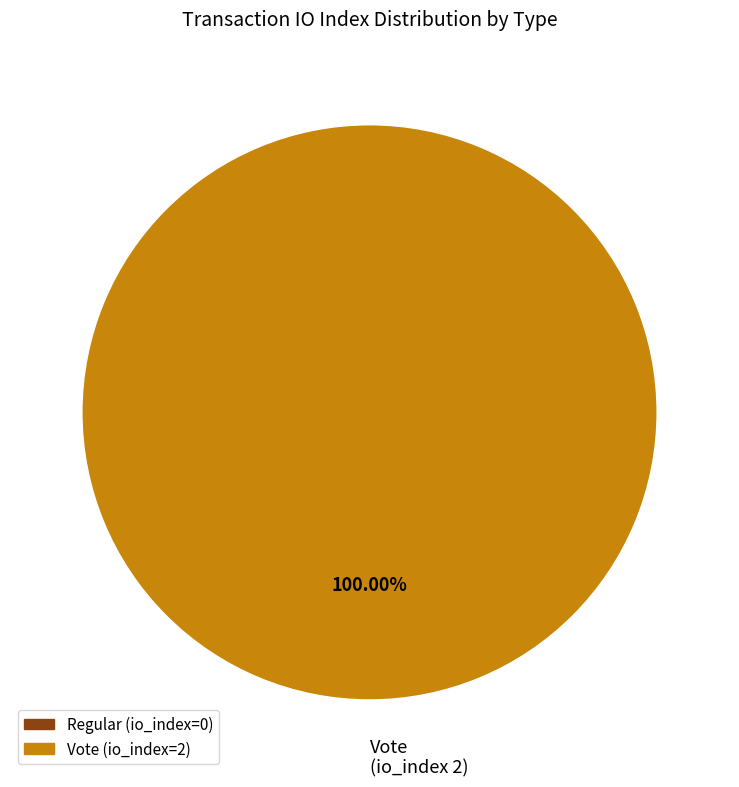

Is Vote (io_index 2) the majority of the pie?

Yes